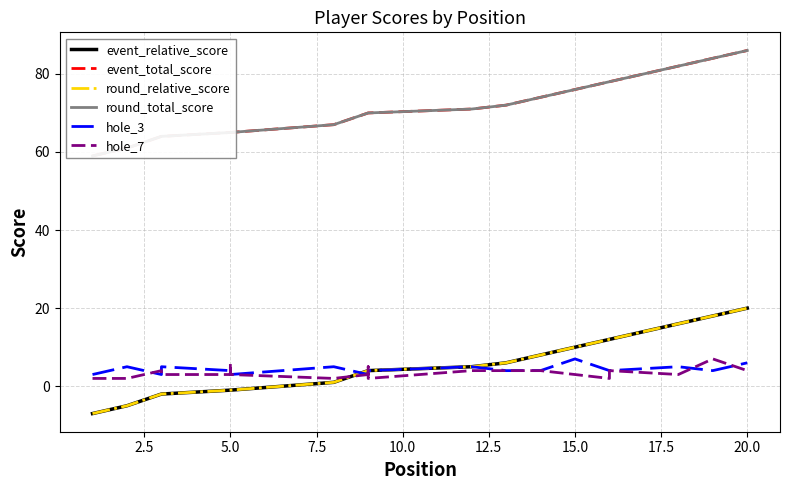

What is the greatest value displayed?

86